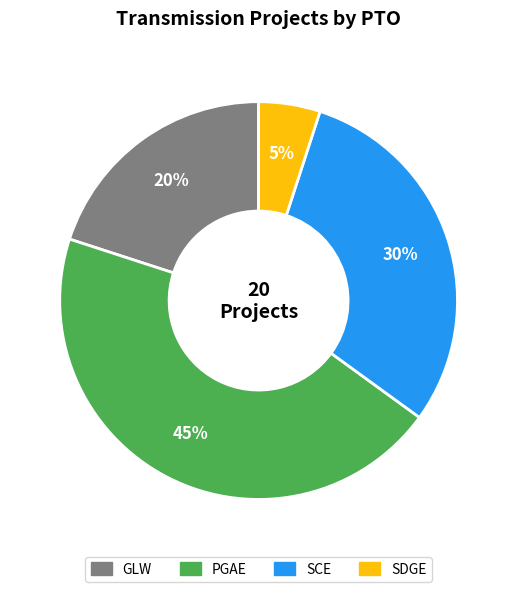

Count the number of slices in the pie.

4